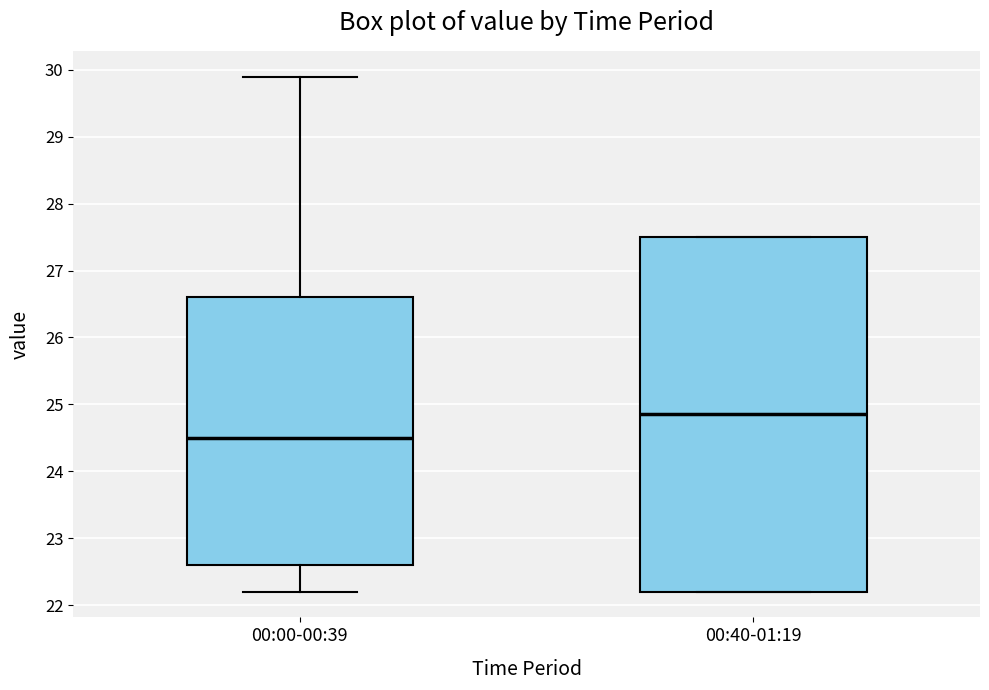

Reading left to right, transcribe this box plot: for each box, give where its median line is, the range the box spans, and where its two whiskers end, as read against the y-axis. The values are not printed on the chart, so give them approximately, as read against the axis.

00:00-00:39: median 24.5, box 22.6 to 26.6, whiskers 22.2 to 29.9
00:40-01:19: median 24.9, box 22.2 to 27.5, whiskers 22.2 to 27.5